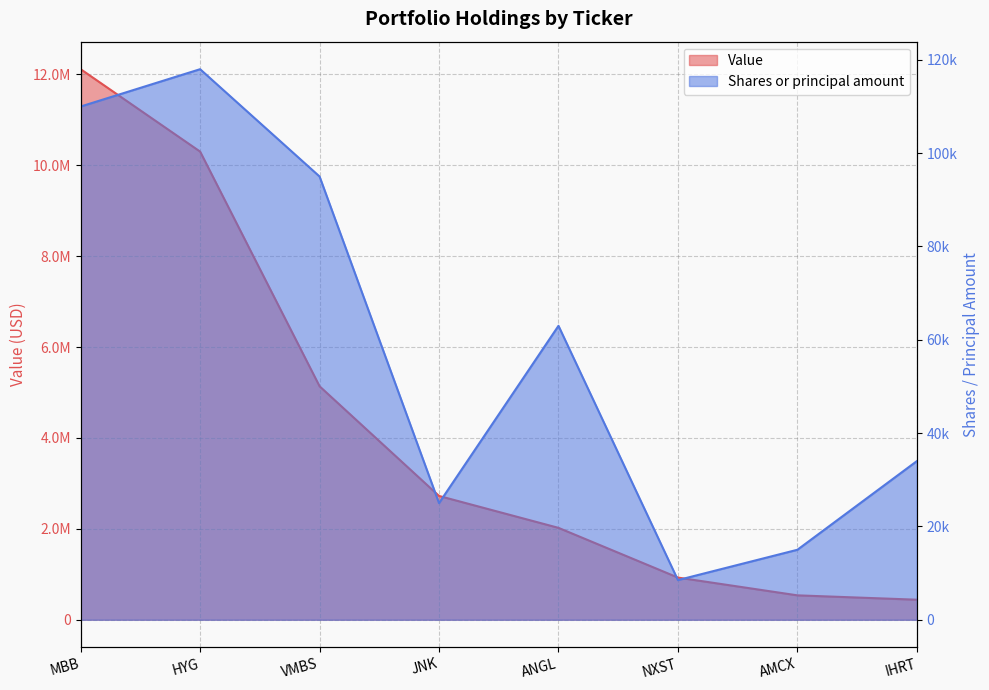

Does the chart have visible grid lines?

Yes